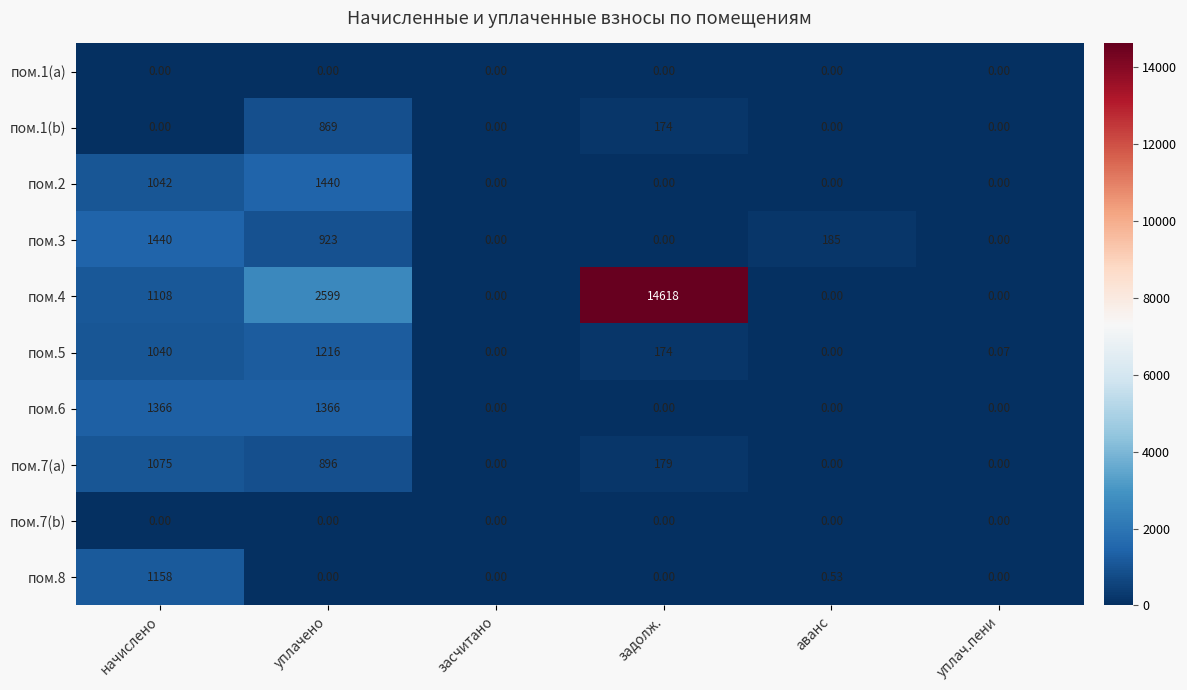

At which category is the sum across all series the highest?

задолж.